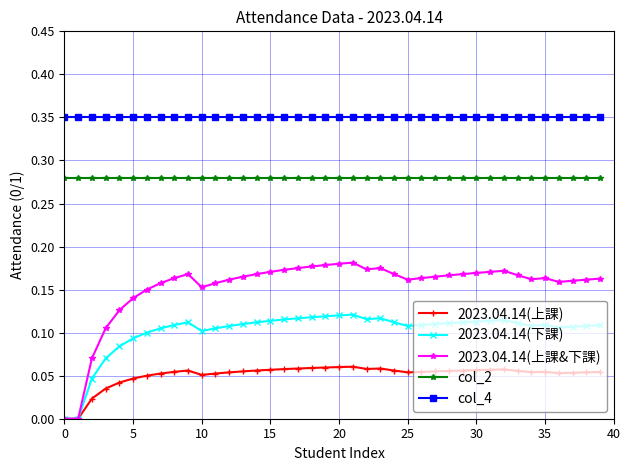

Which series has the widest spread of values?

2023.04.14(上課&下課)